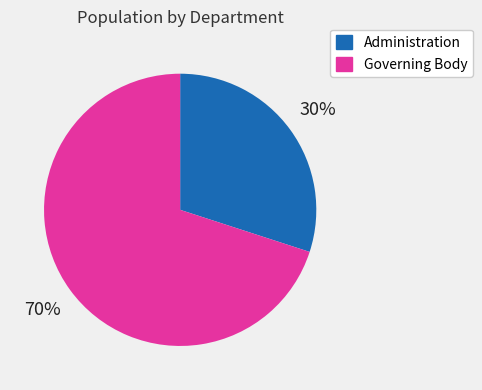

Is it true that Administration is 30% of the pie?

True